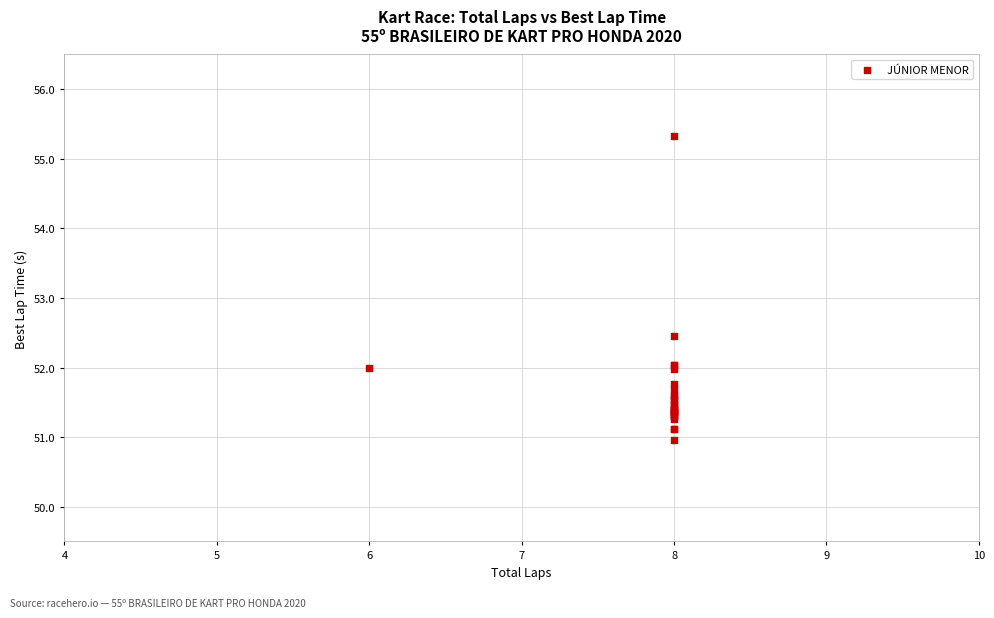

What Y value in the scatter plot is closest to 53?

52.5